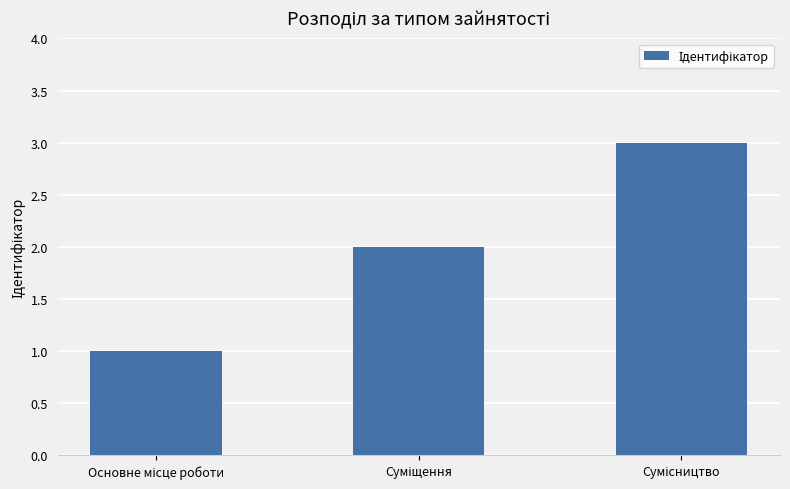

What is the sum of all values?

6